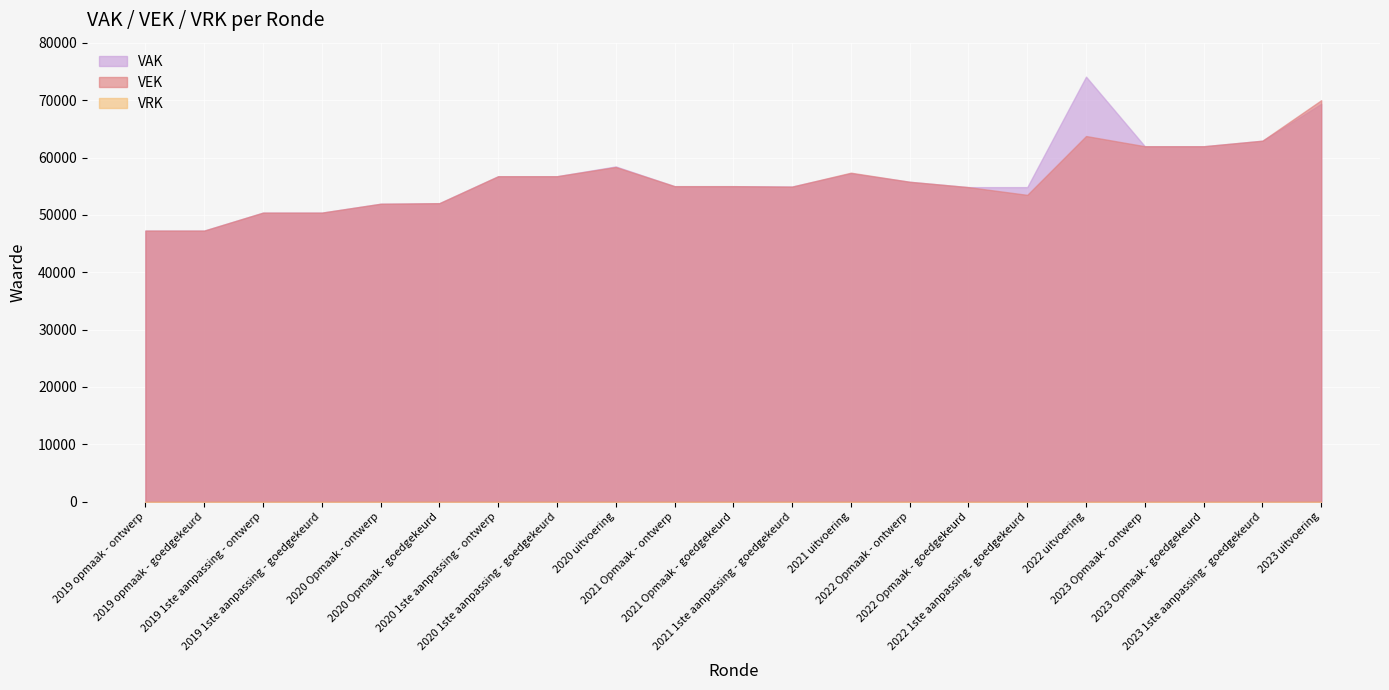

How many intersections are there between VEK and VAK?

1